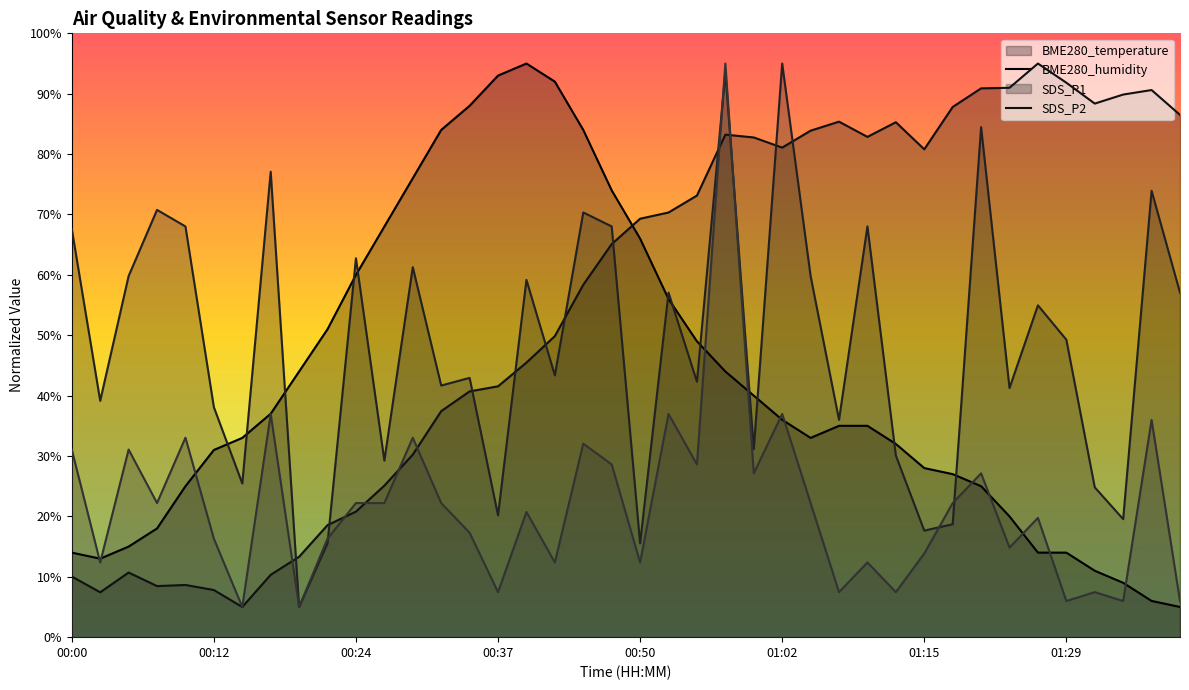

Rank the series by their maximum value, from lowest to highest.

BME280_temperature (line), BME280_humidity (line), SDS_P1 (line), SDS_P2 (line)